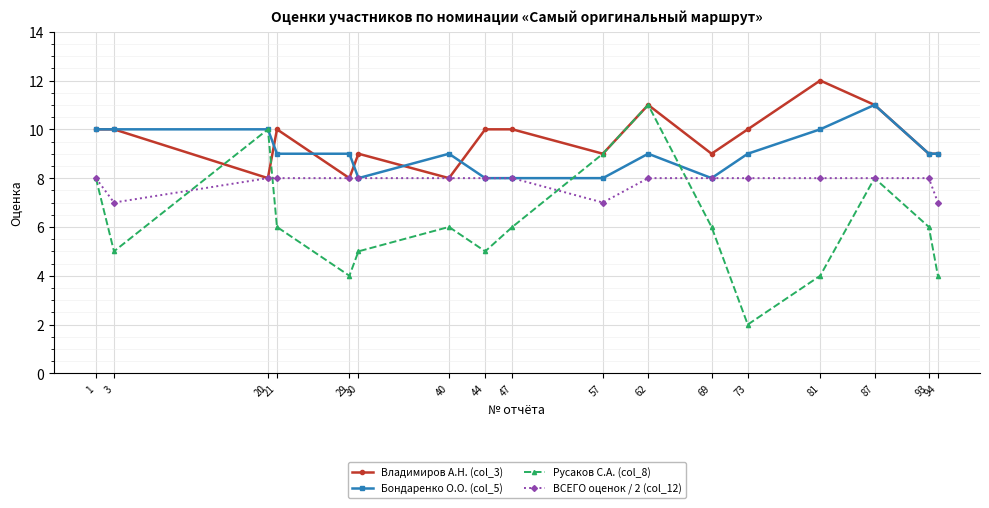

Which category has the lowest value across all series?

73